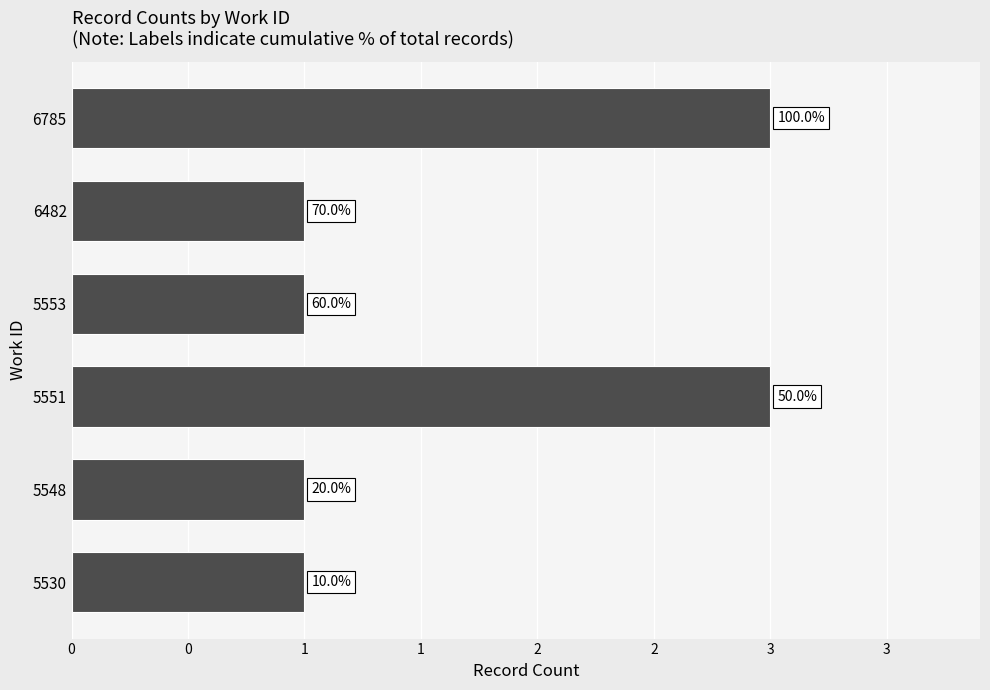

Are the bars horizontal?

Yes